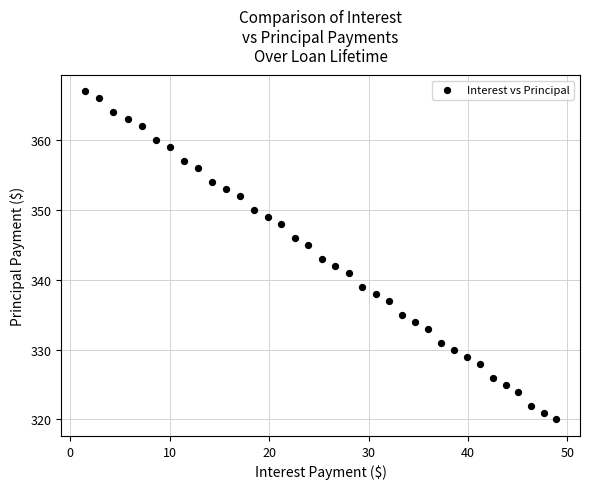

What is the range of Y values (max minus min)?

47